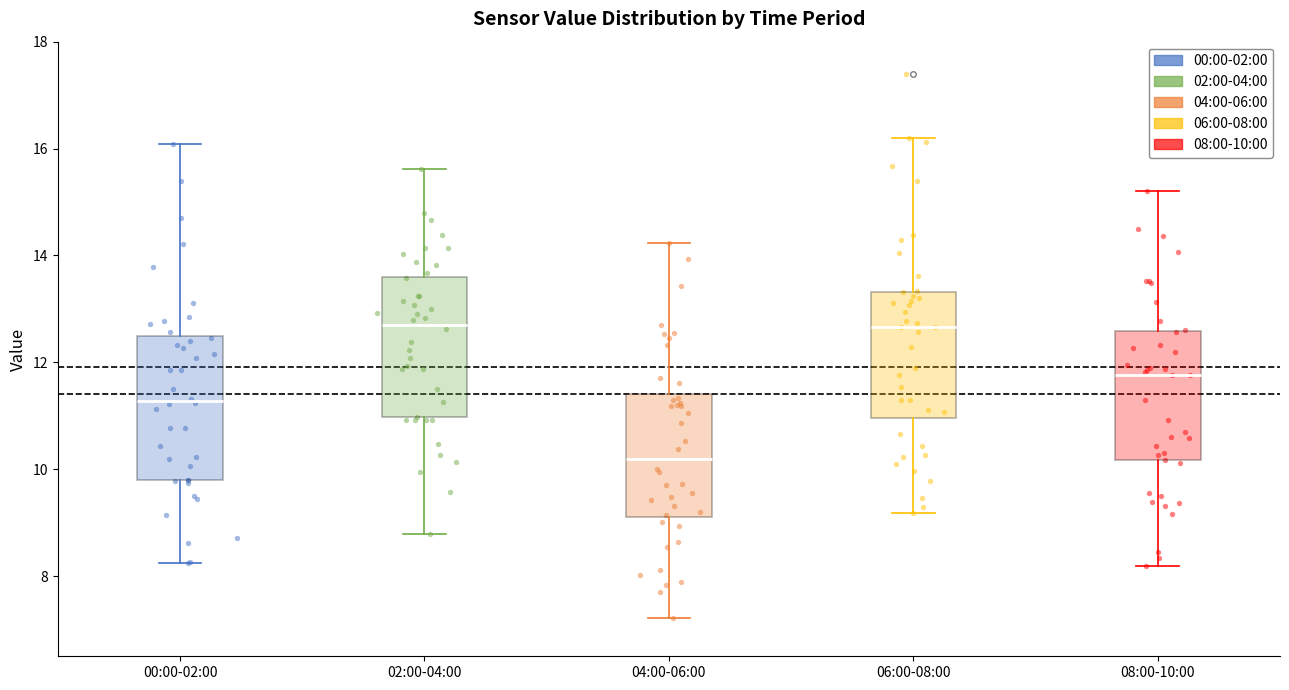

Reading left to right, transcribe this box plot: for each box, give where its median line is, the range the box spans, and where its two whiskers end, as read against the y-axis. The values are not printed on the chart, so give them approximately, as read against the axis.

00:00-02:00: median 11.2, box 9.8 to 12.4, whiskers 8.2 to 16.0
02:00-04:00: median 12.8, box 11.0 to 13.6, whiskers 8.8 to 15.6
04:00-06:00: median 10.2, box 9.2 to 11.4, whiskers 7.2 to 14.2
06:00-08:00: median 12.6, box 11.0 to 13.4, whiskers 9.2 to 16.2
08:00-10:00: median 11.8, box 10.2 to 12.6, whiskers 8.2 to 15.2